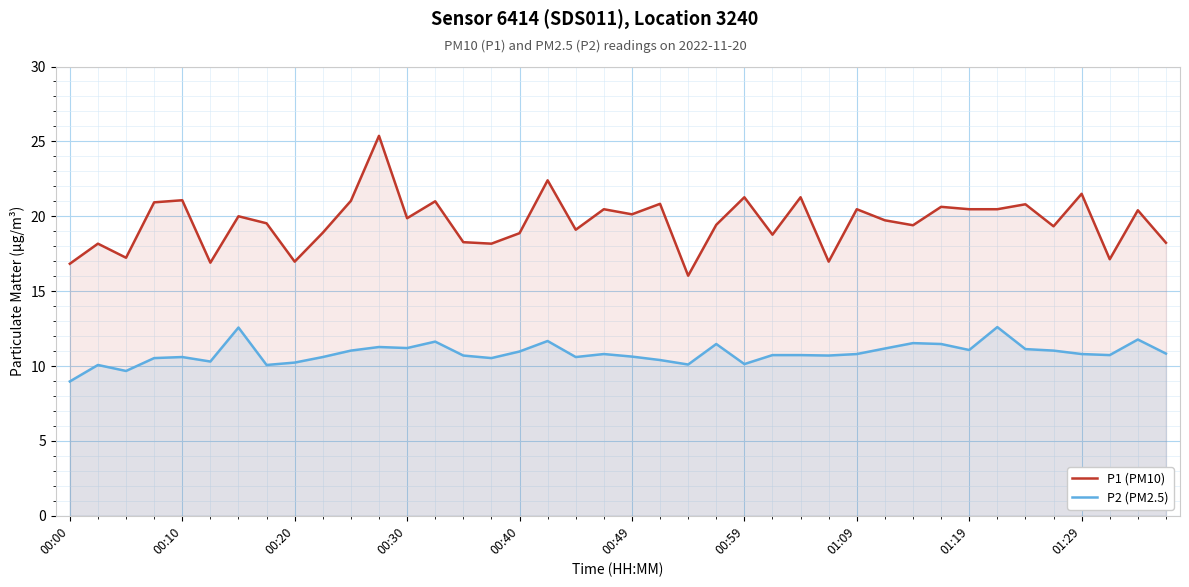

Which series has the largest total across all categories?

P1 (PM10)